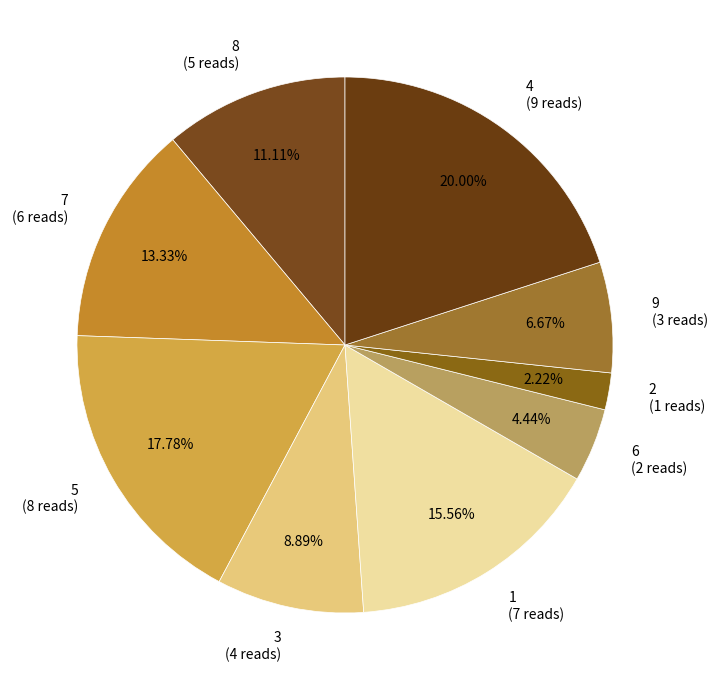

What percentage do 3 and 8 together represent?

20.0%